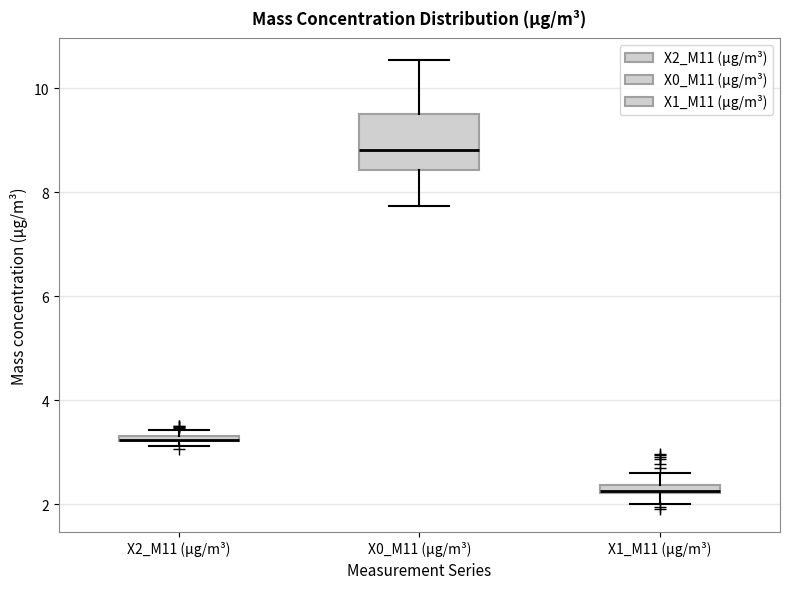

Which box is the tallest, from its lower edge to its upper edge?

X0_M11 (μg/m³)